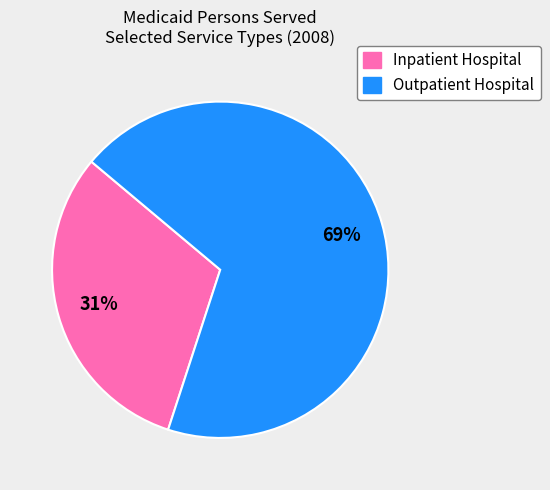

Count the number of slices in the pie.

2